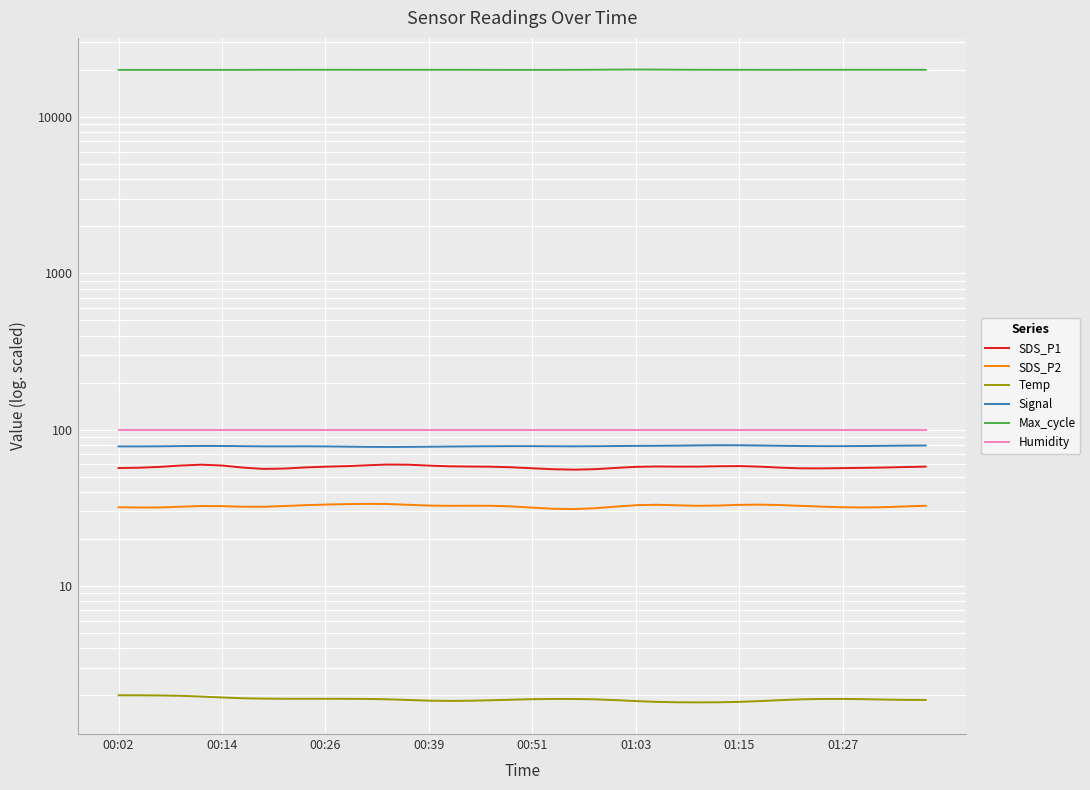

How many lines are shown in the chart?

6